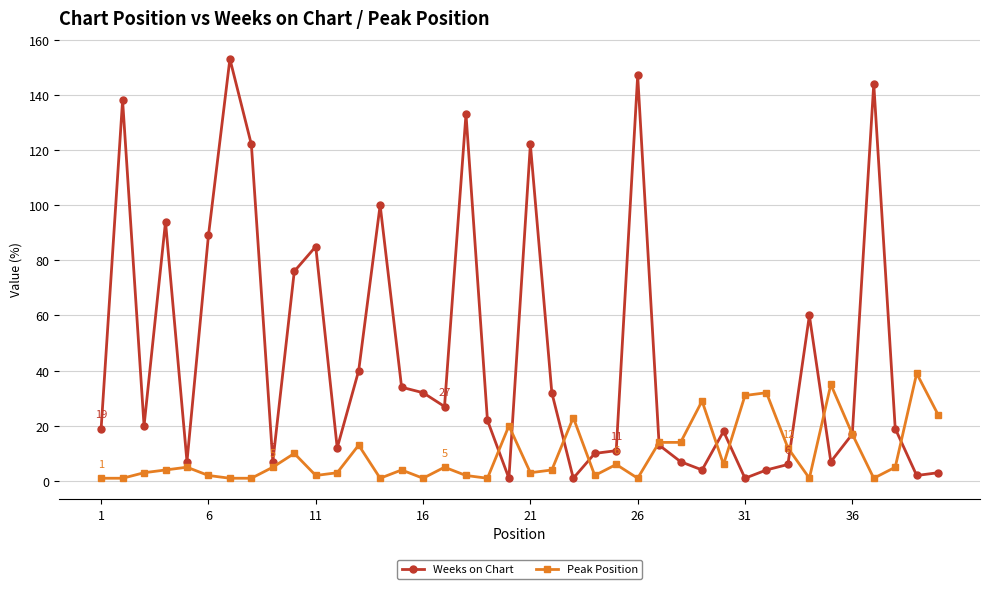

Does the chart have visible grid lines?

Yes